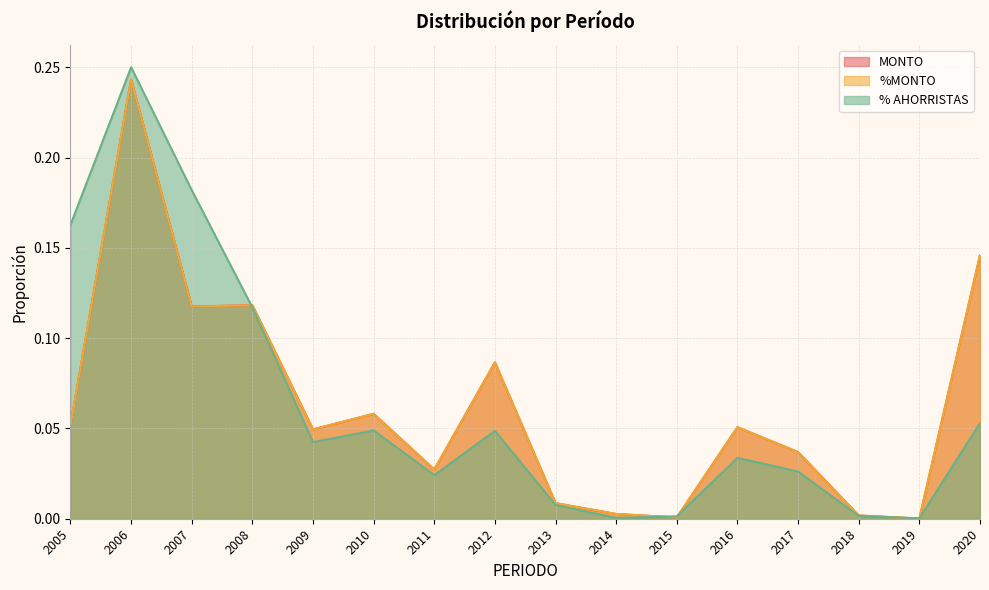

Which series ends up on top after the final intersection of MONTO and % AHORRISTAS?

MONTO